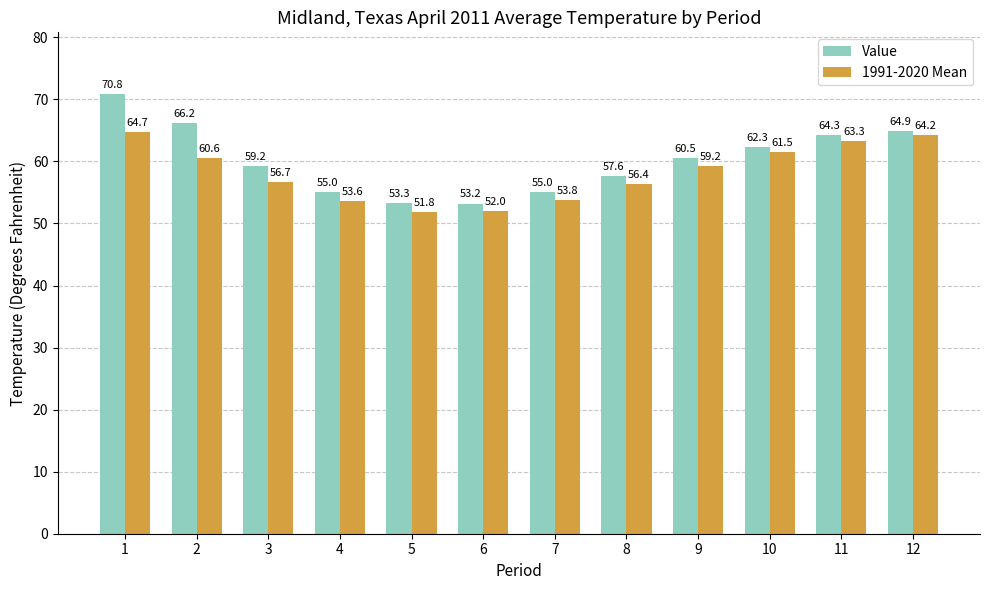

Which series has the widest spread of values?

Value